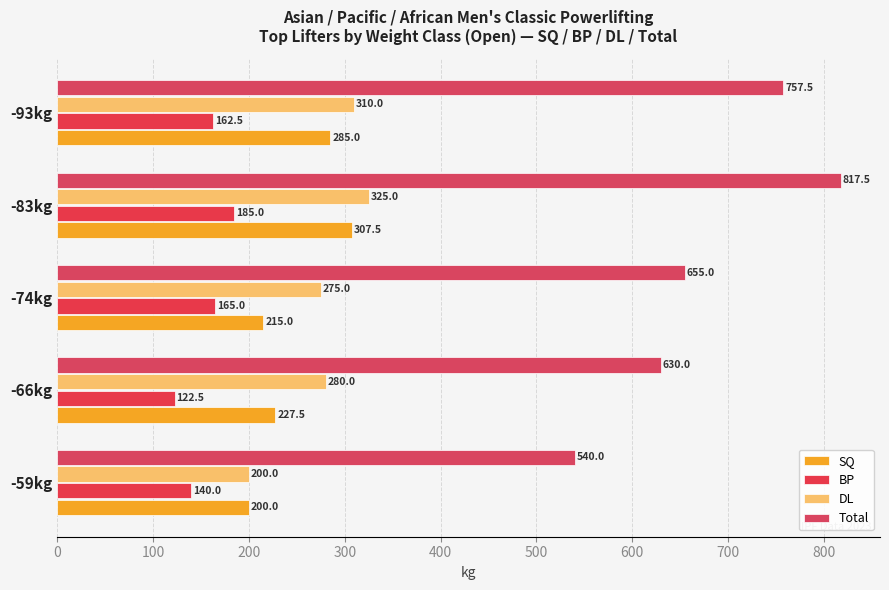

What is the maximum value shown in the chart?

817.5